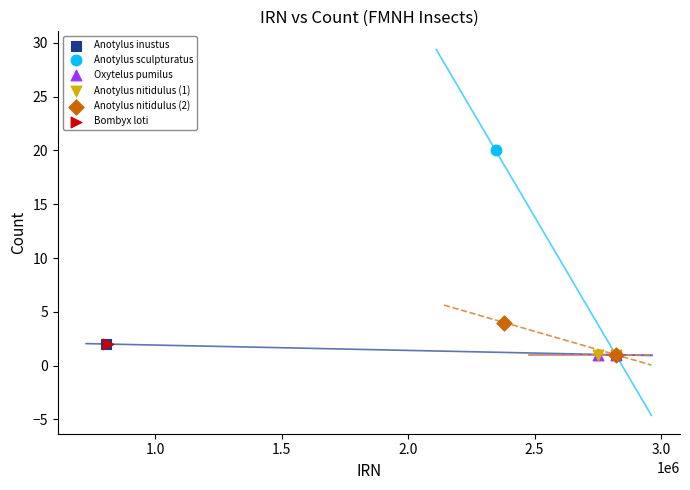

What are all the series names shown in the legend?

Anotylus inustus, Anotylus sculpturatus, Oxytelus pumilus, Anotylus nitidulus (1), Anotylus nitidulus (2), Bombyx loti